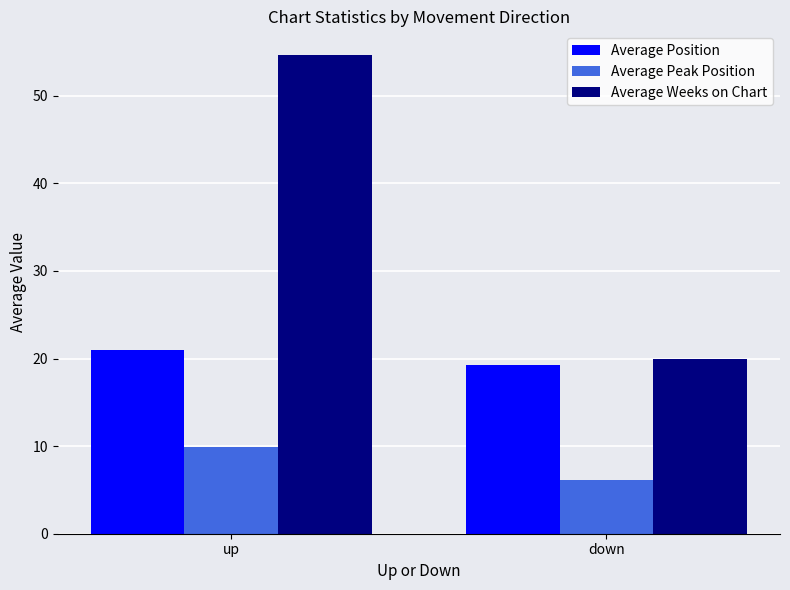

List the labels in order of Average Position value, smallest first.

down, up